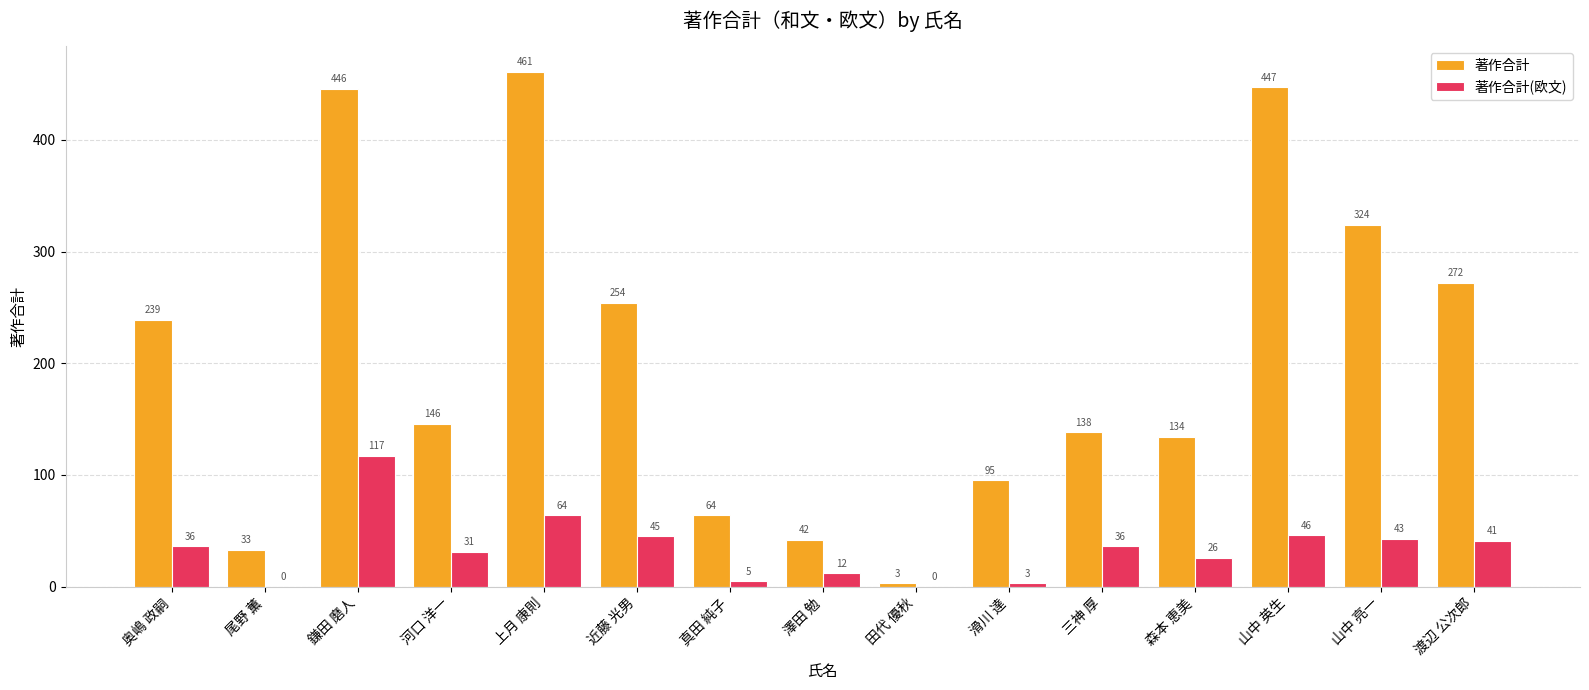

What is the sum of the 著作合計(欧文) values at 滑川 達 and 上月 康則?

67